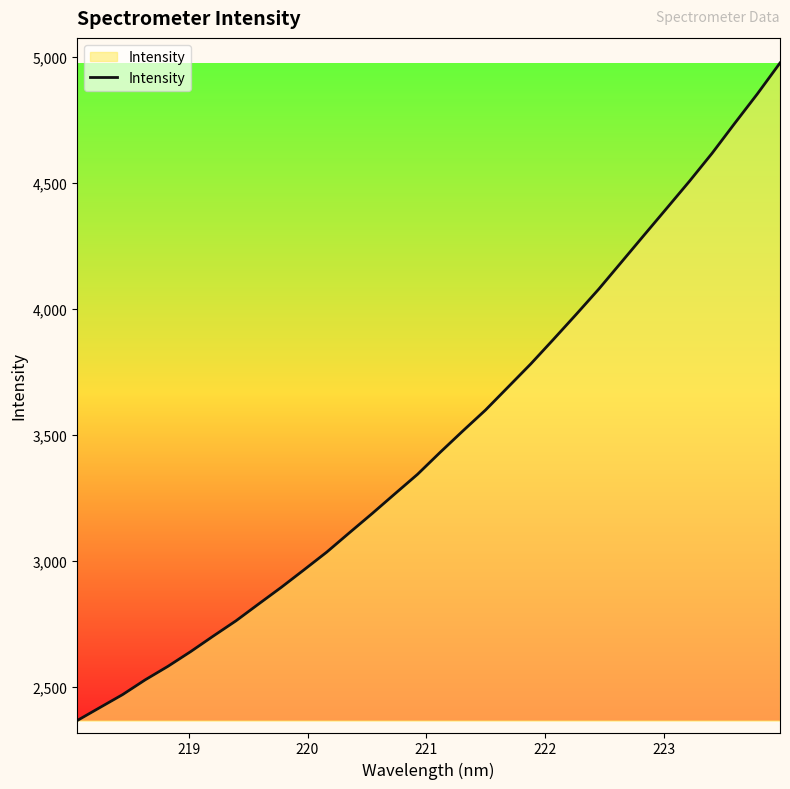

Does the chart have visible grid lines?

No